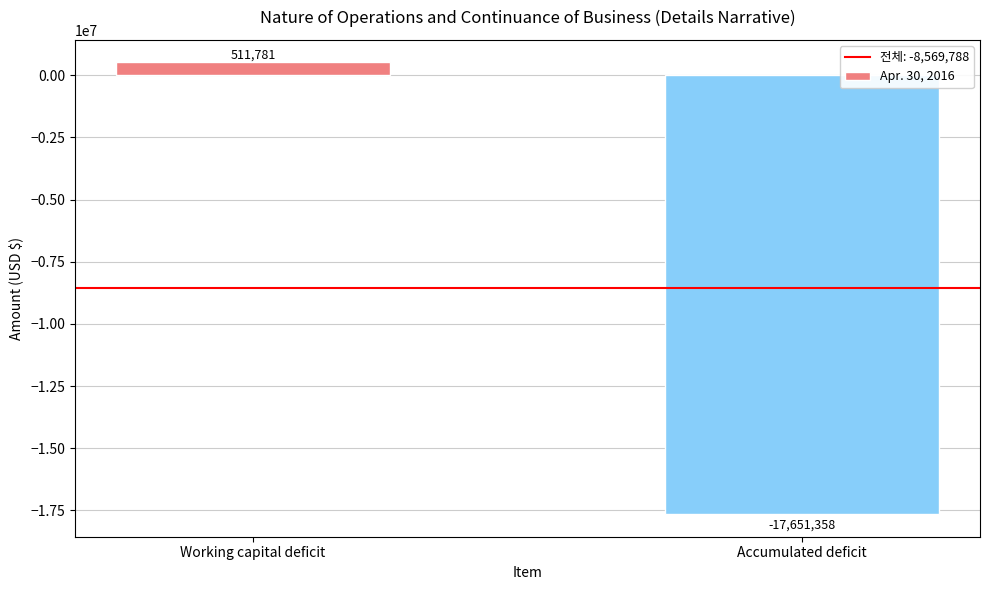

Rank the categories by value from highest to lowest.

Working capital deficit, Accumulated deficit